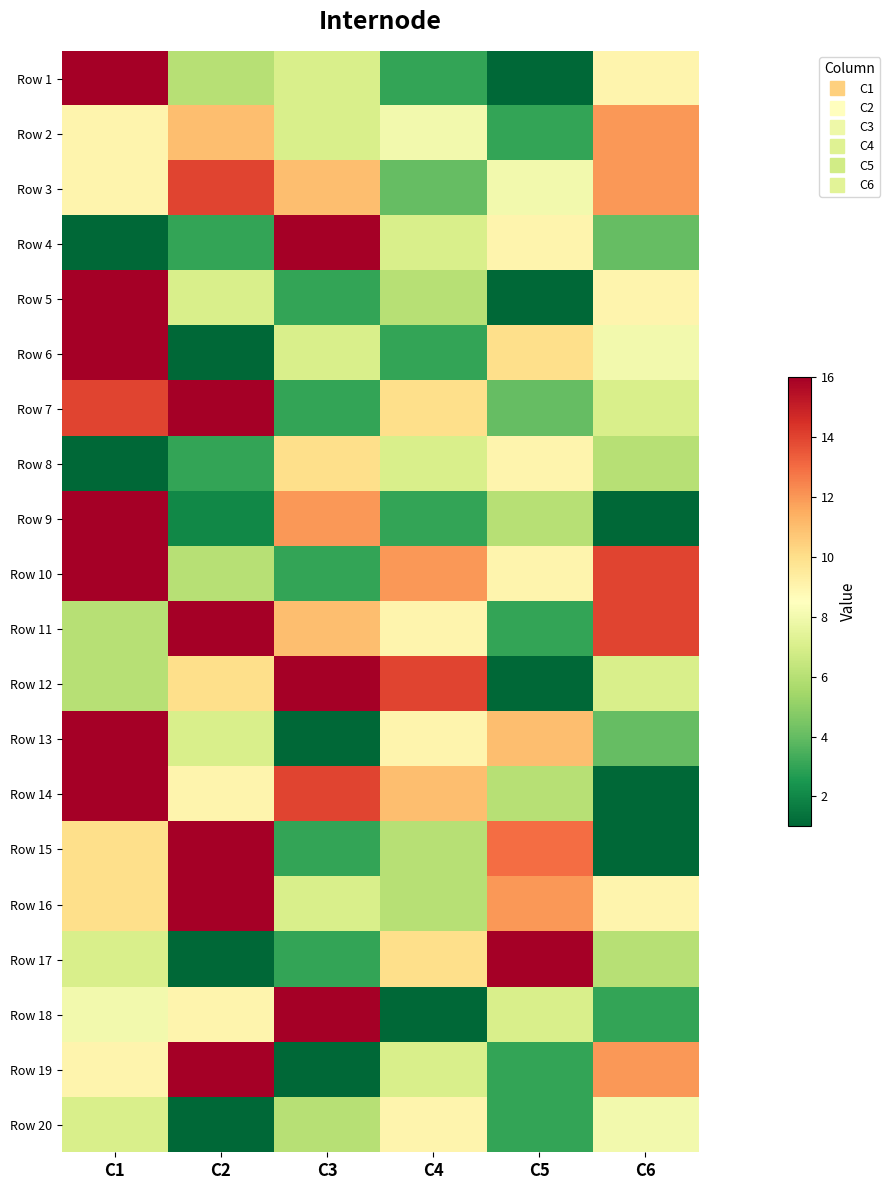

Between C1 and C2, which is larger?

C1